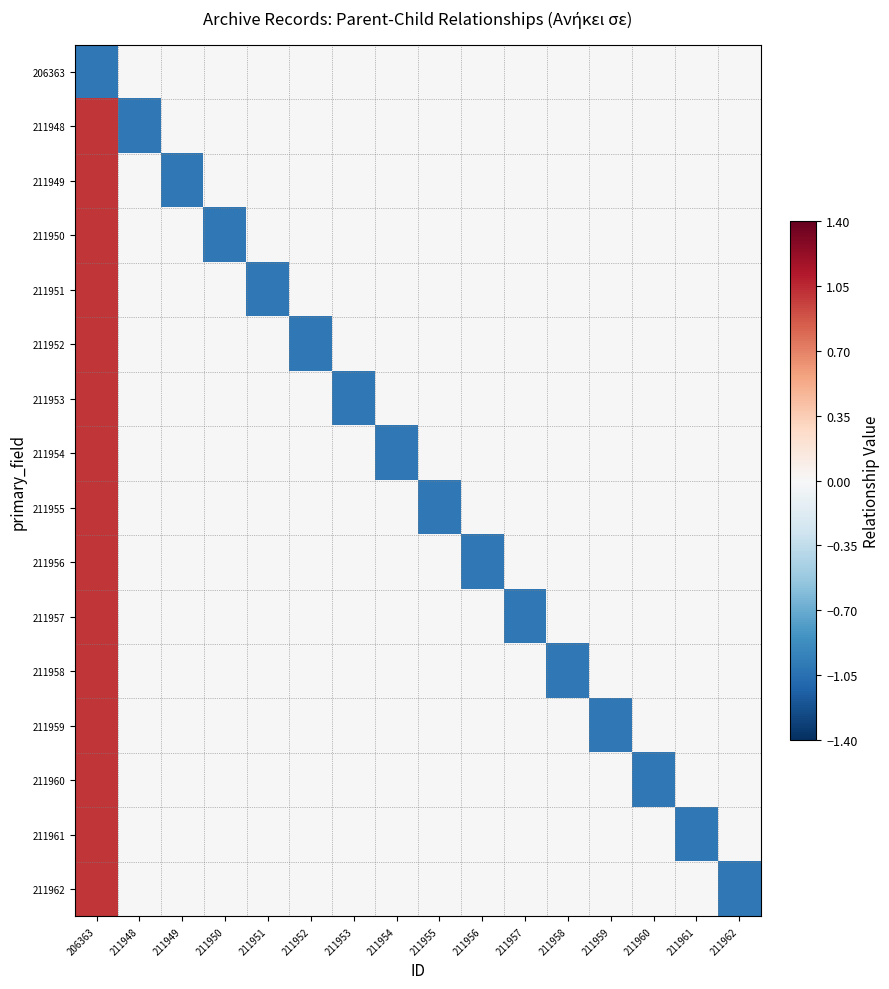

How many data points does each series have?

16